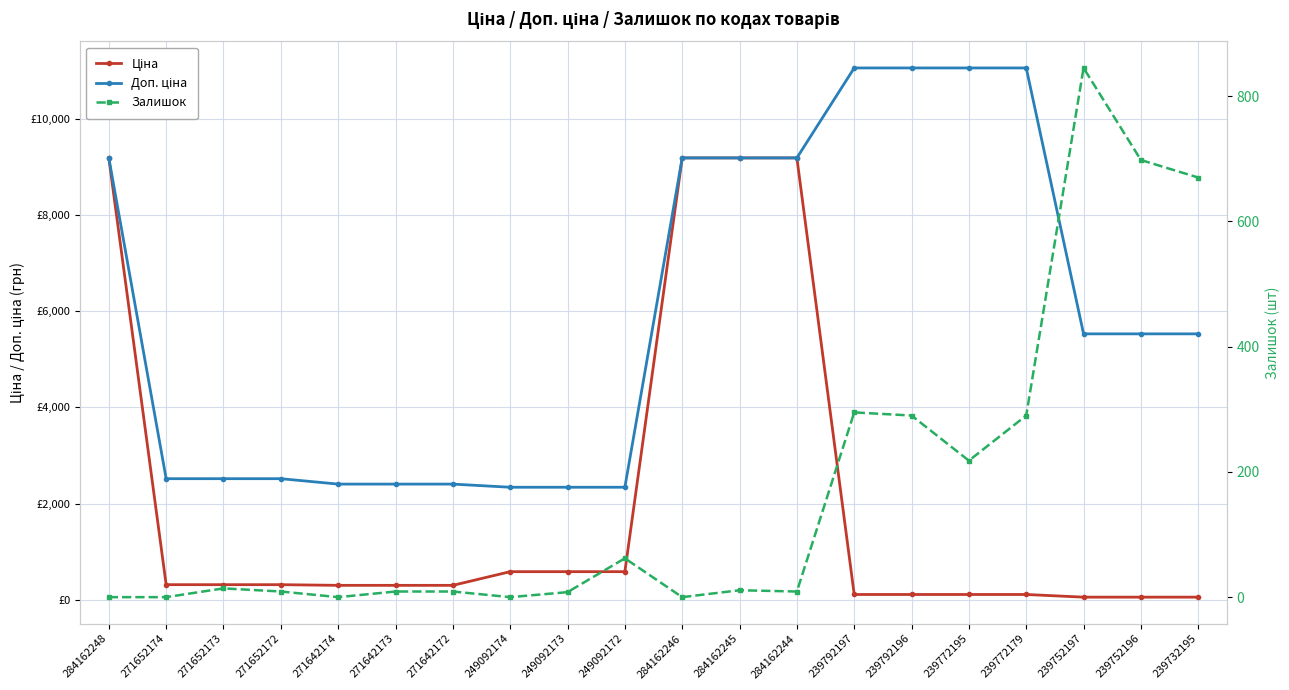

True or false: Залишок has a value of 845.0 at 239752197.

True